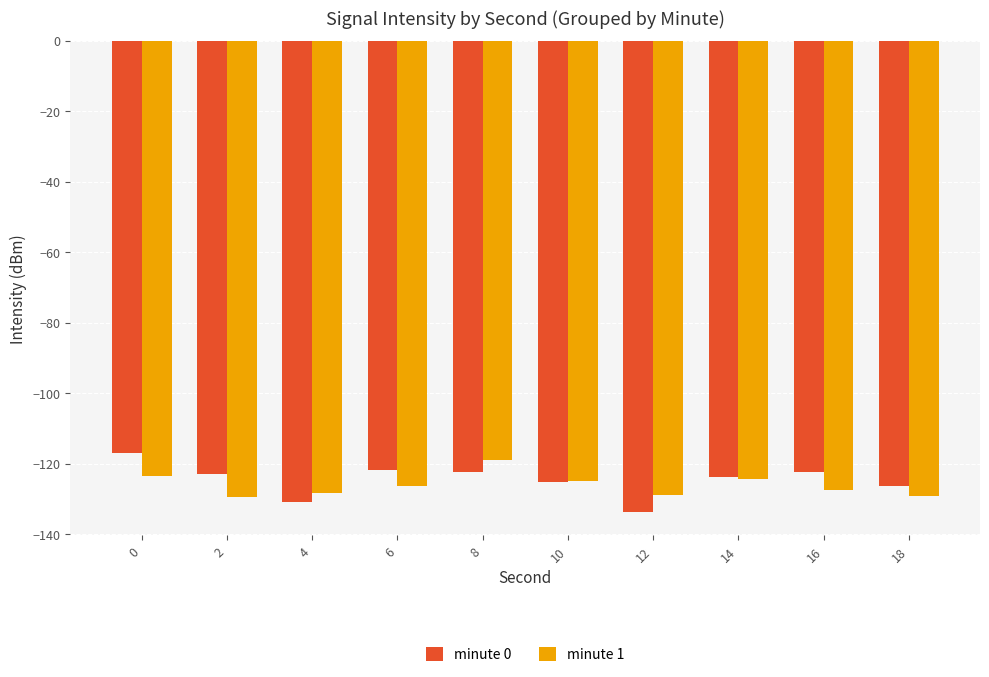

What is the sum of the minute 1 values at 10 and 14?

-249.2